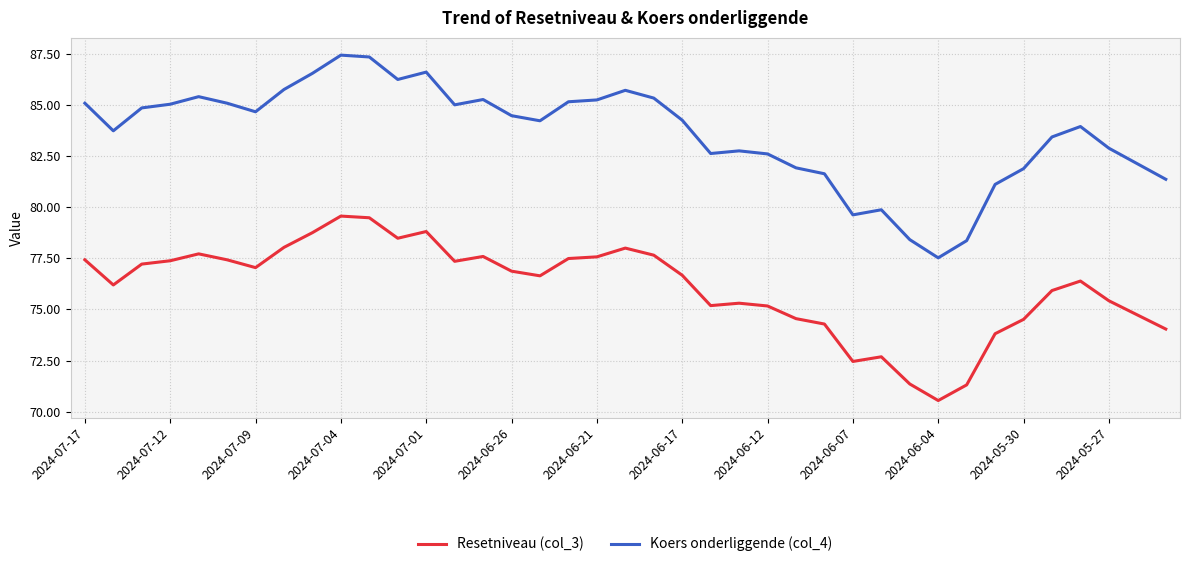

True or false: Resetniveau (col_3) and Koers onderliggende (col_4) cross at least once.

False